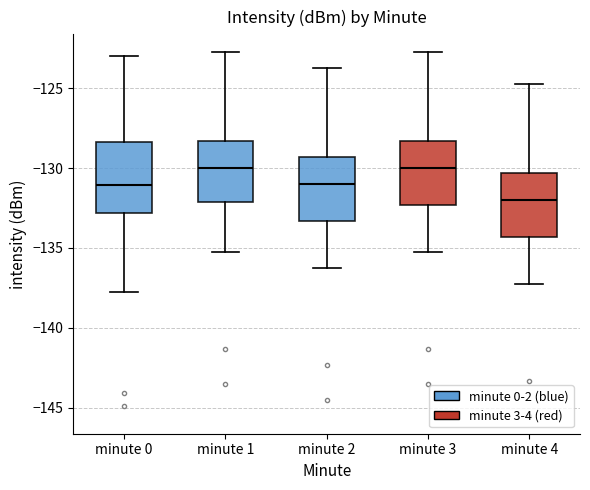

Where does the lower whisker of the box for minute 0 end on the y-axis? The values are not printed on the chart, so give them approximately, as read against the axis.

-137.5